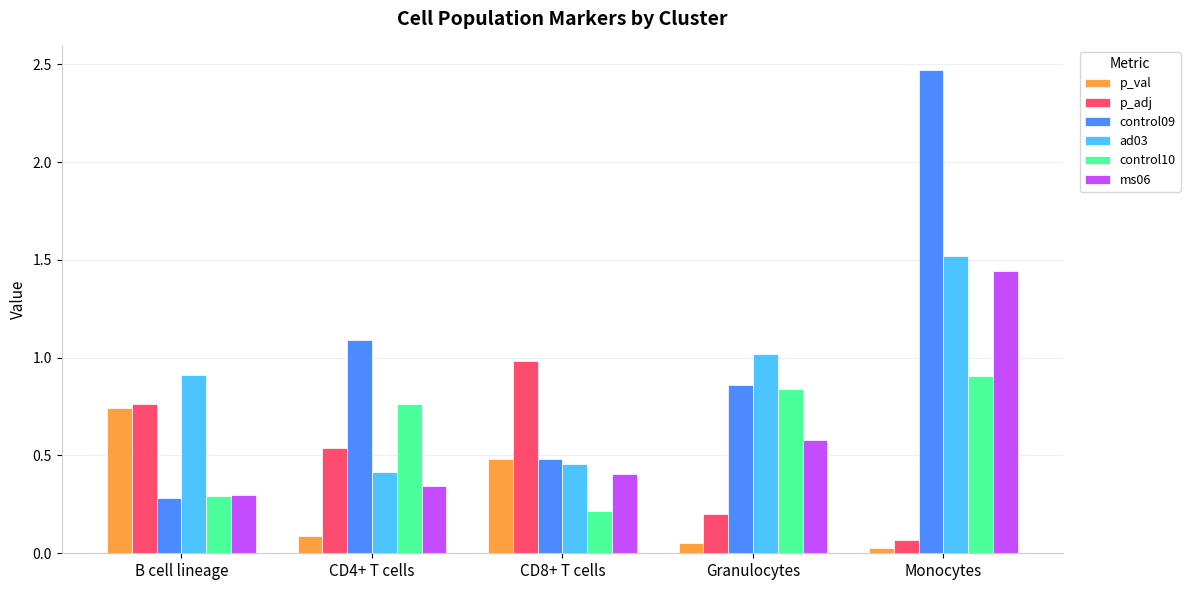

Does the chart contain any negative values?

No